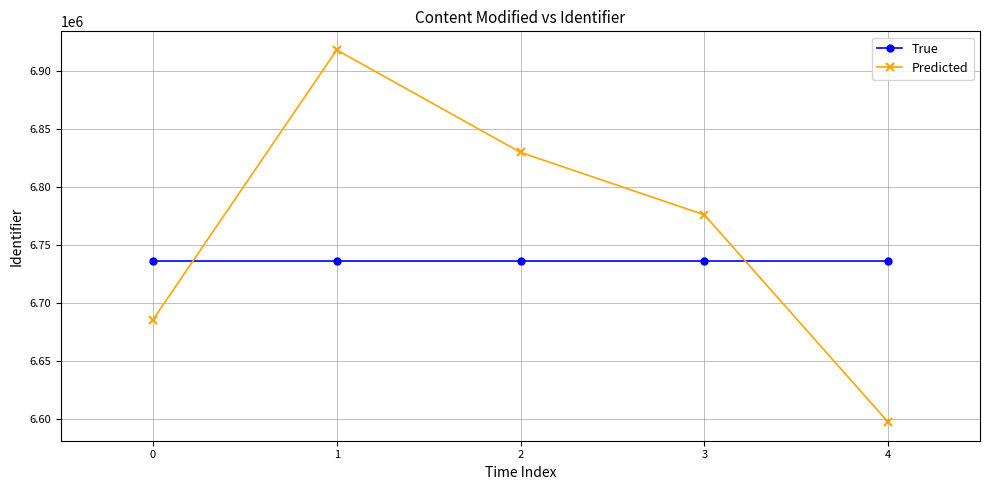

Does the chart display data point markers on the line(s)?

Yes